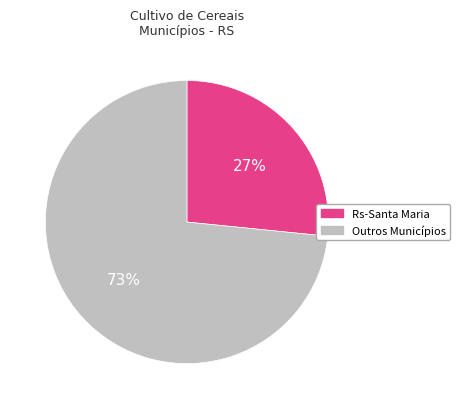

What is the smallest slice in the pie chart?

Rs-Santa Maria